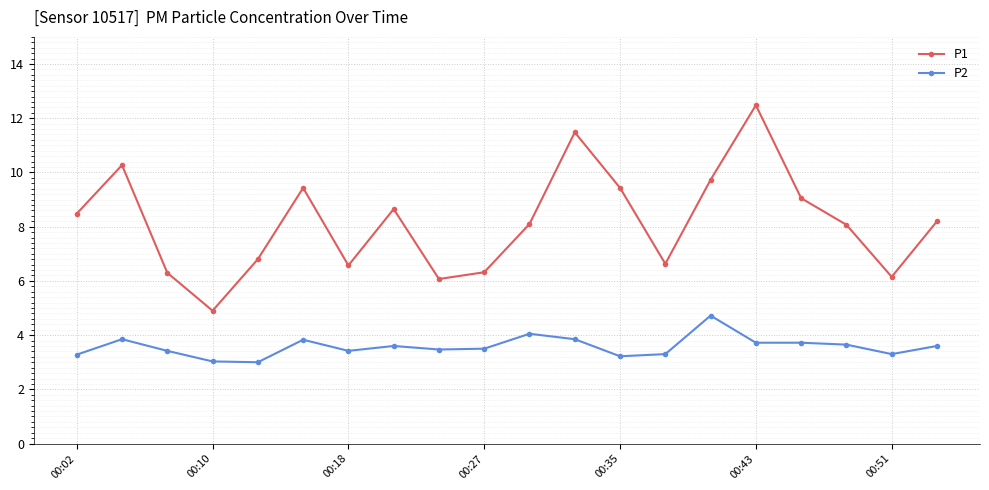

Rank the series by their maximum value, from highest to lowest.

P1, P2